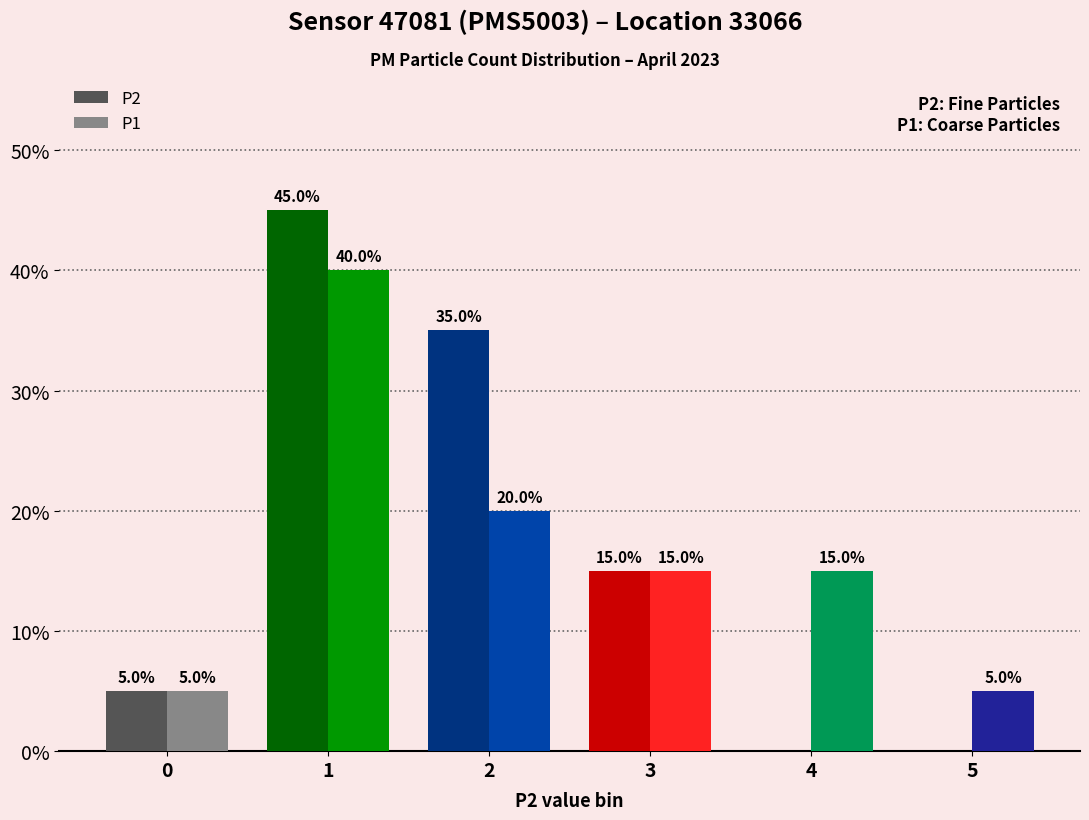

How many groups of bars are there?

6